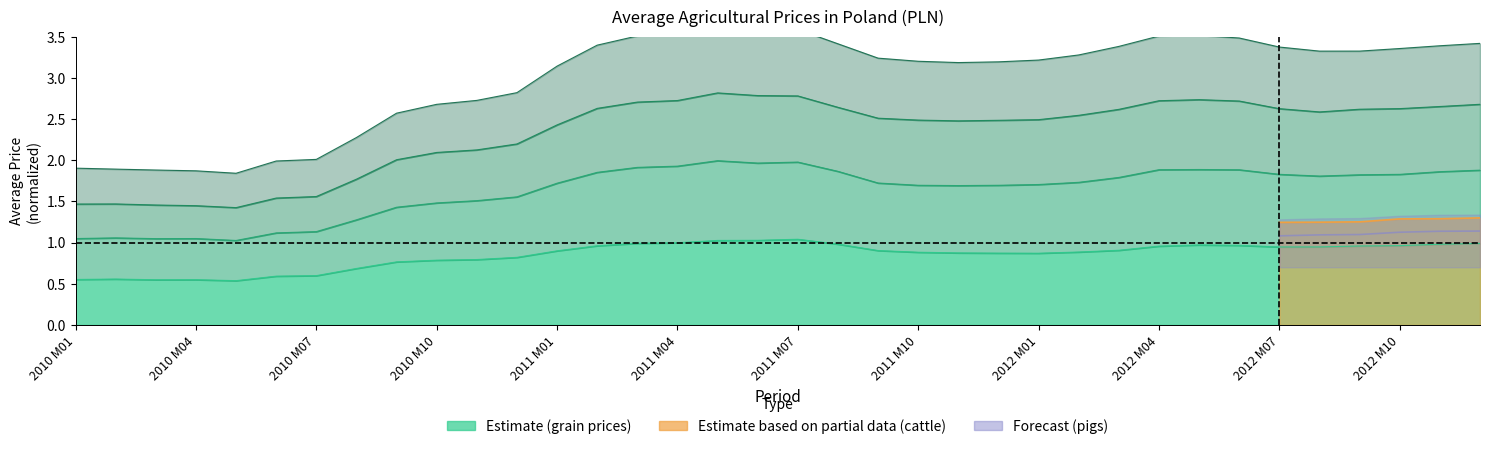

True or false: oats grain has a value of 1.1 at 2010 M07.

True